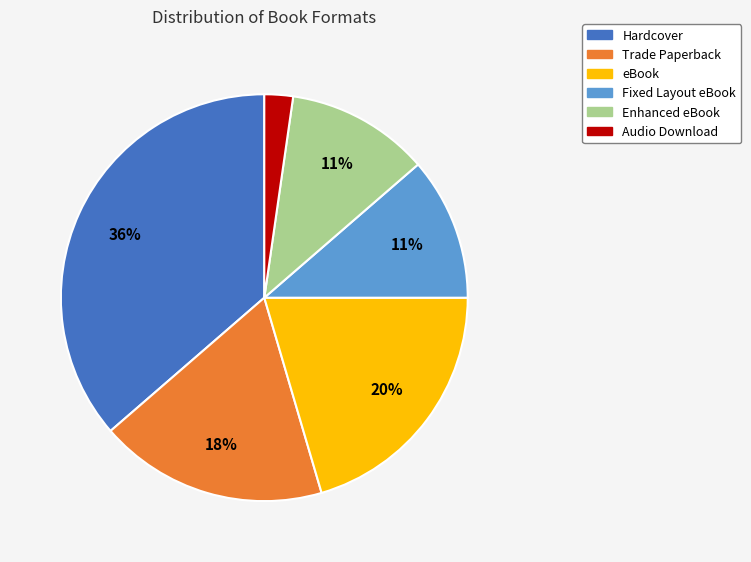

Count the number of slices in the pie.

6